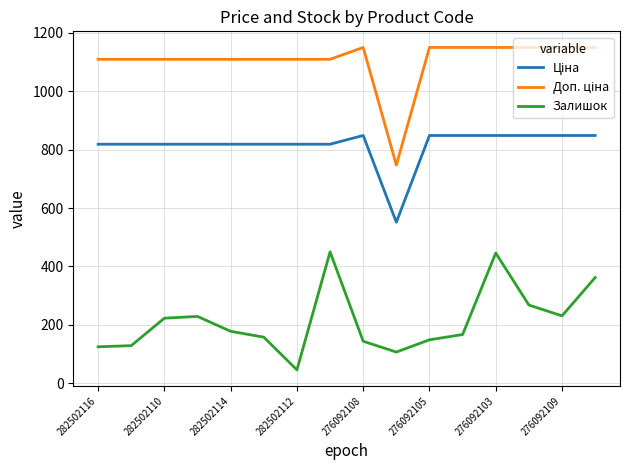

What is the minimum value for Залишок?

46.0